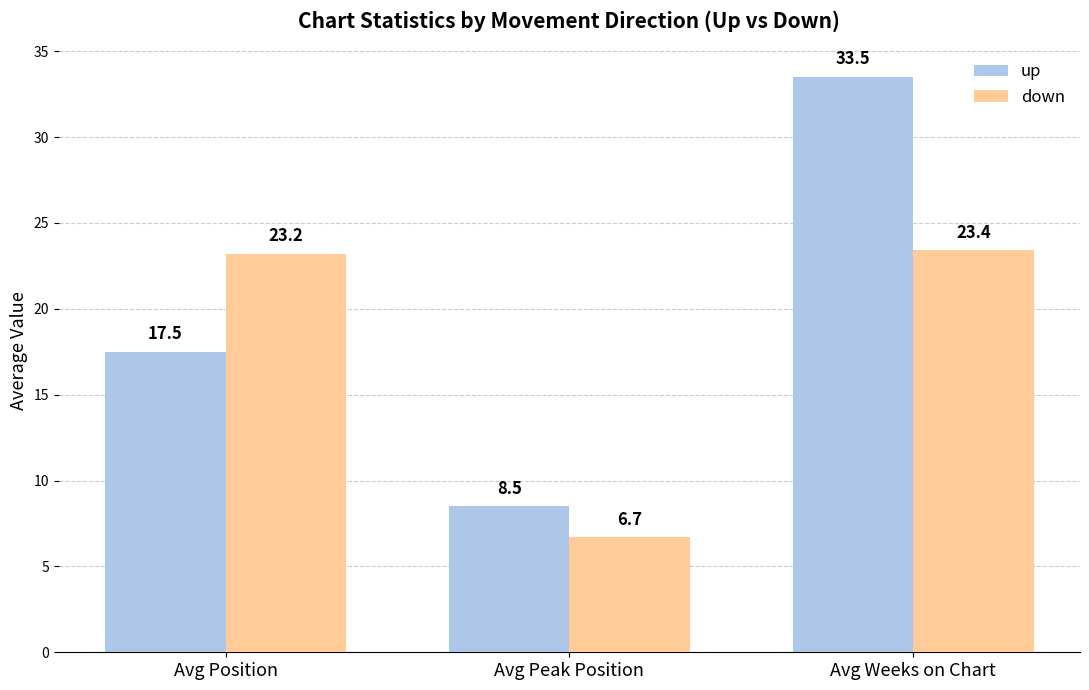

Reading left to right, transcribe all the data shown in this chart.

up: 17.5	8.5	33.5
down: 23.2	6.7	23.4